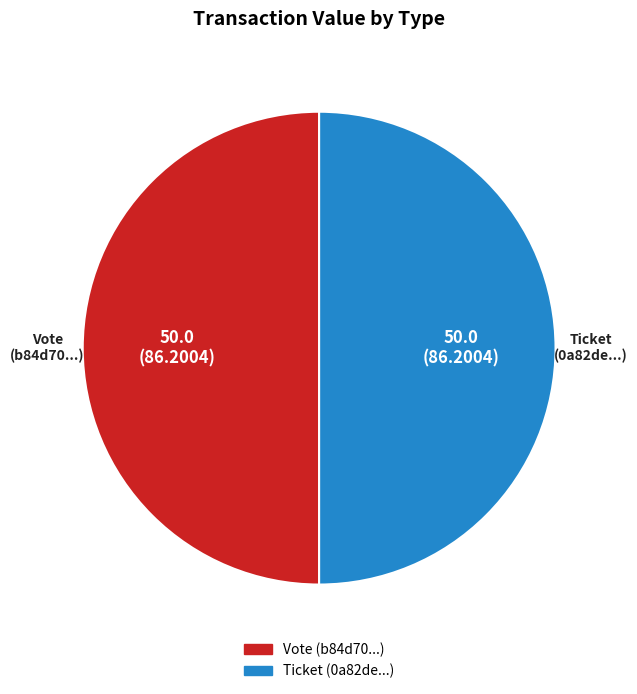

Is it true that Ticket is 41% of the pie?

False